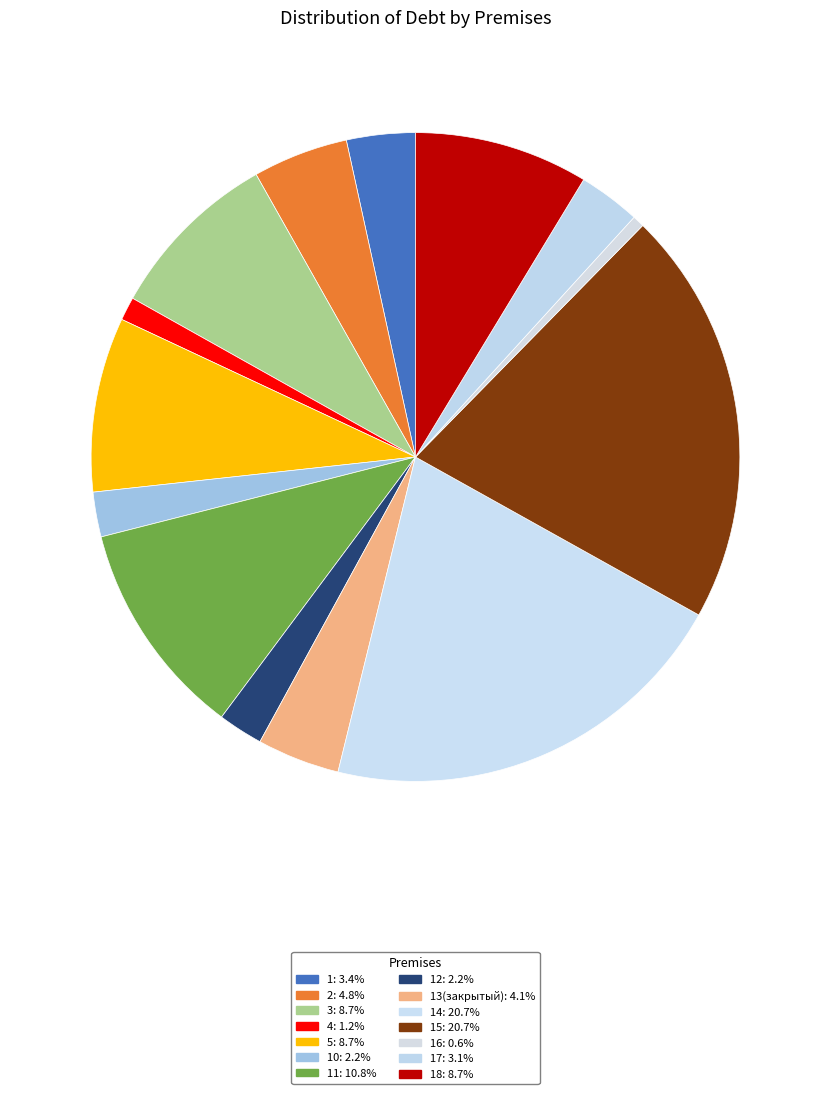

How many segments does this pie chart have?

14